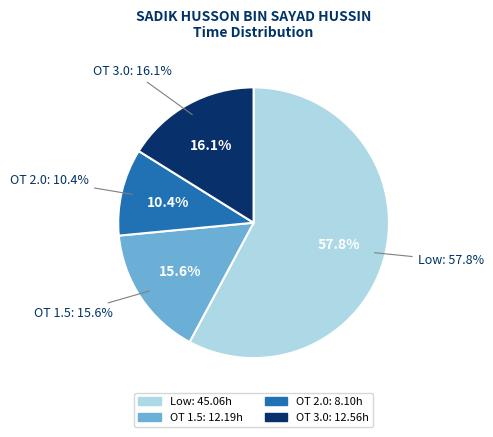

To the nearest percent, what is the average slice percentage?

25%